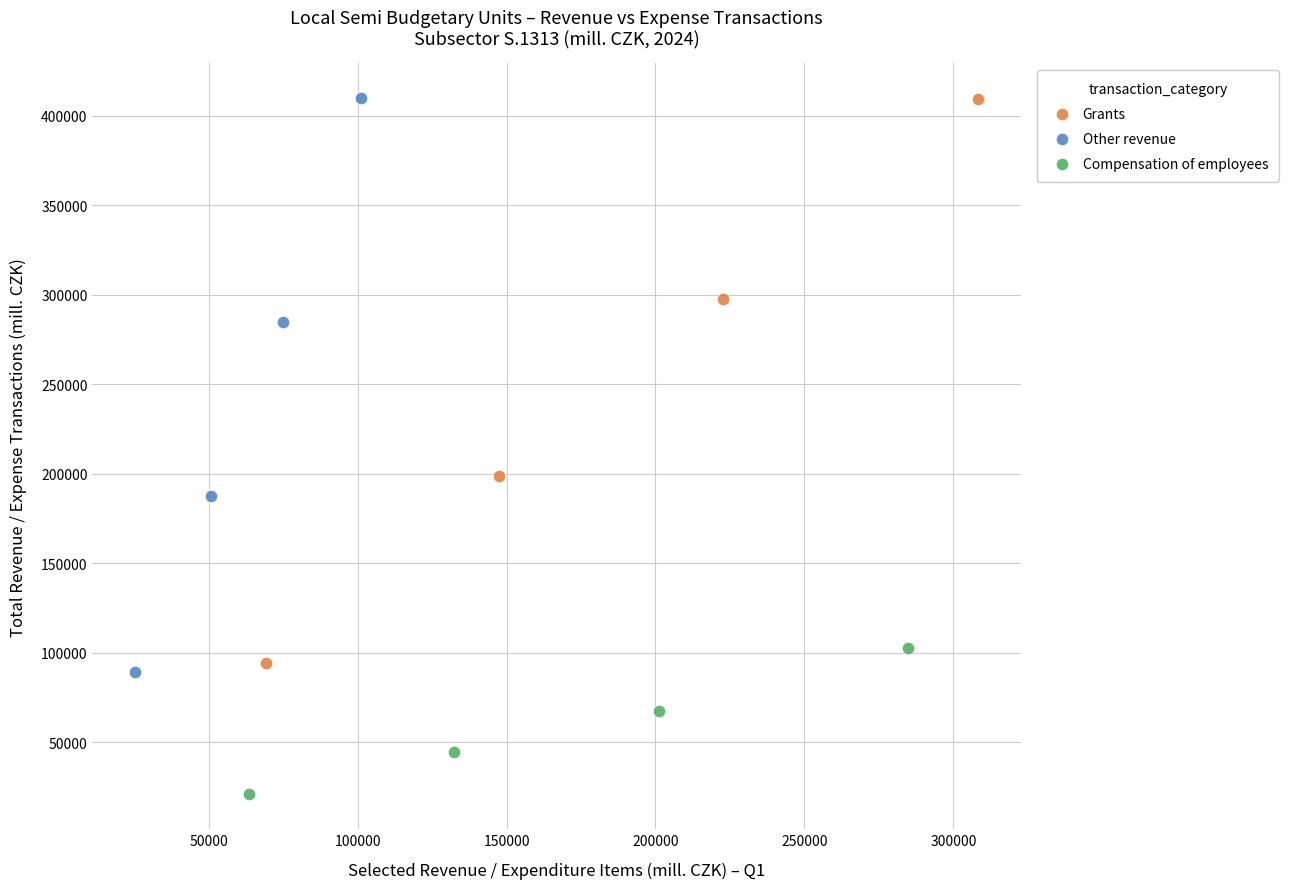

What are all the series names shown in the legend?

Grants, Other revenue, Compensation of employees